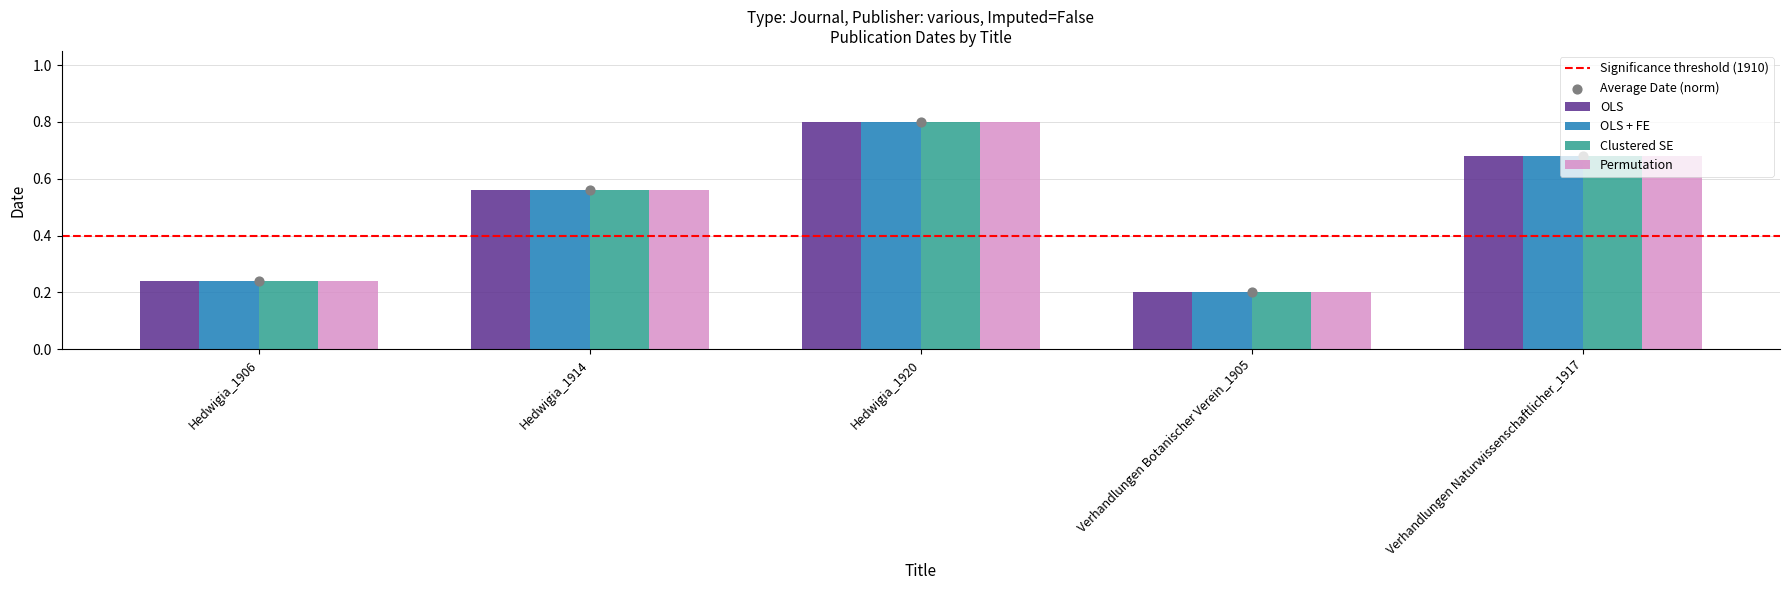

Which series reaches the maximum Y coordinate?

OLS